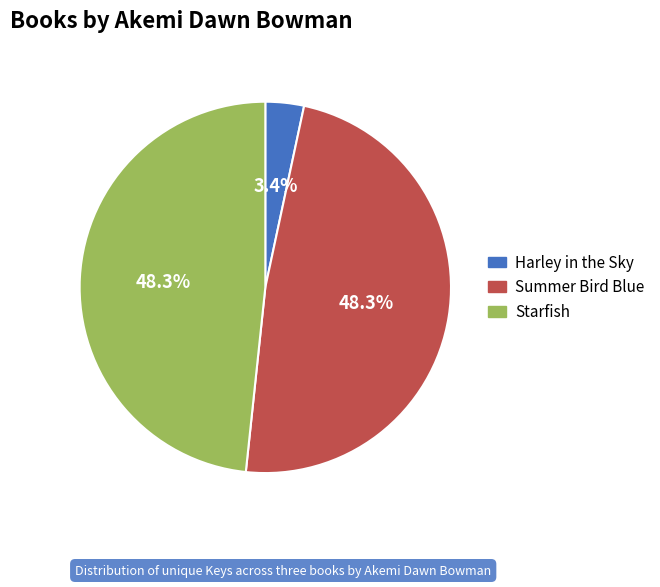

Count the number of slices in the pie.

3